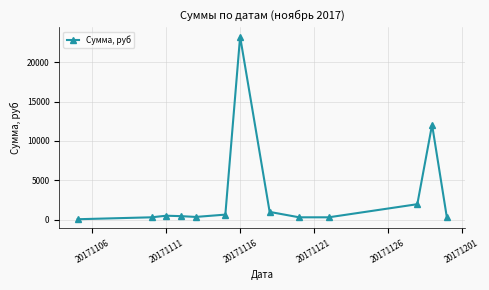

What is the smallest value displayed?

49.0